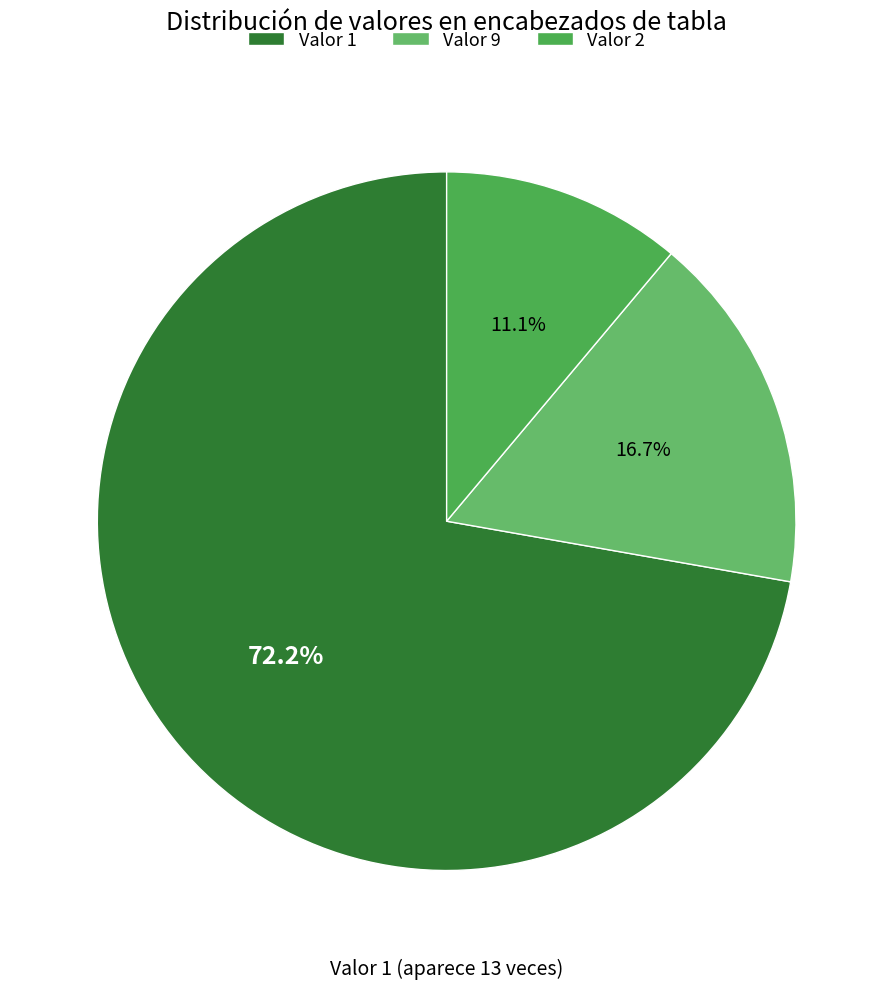

Count the number of slices in the pie.

3